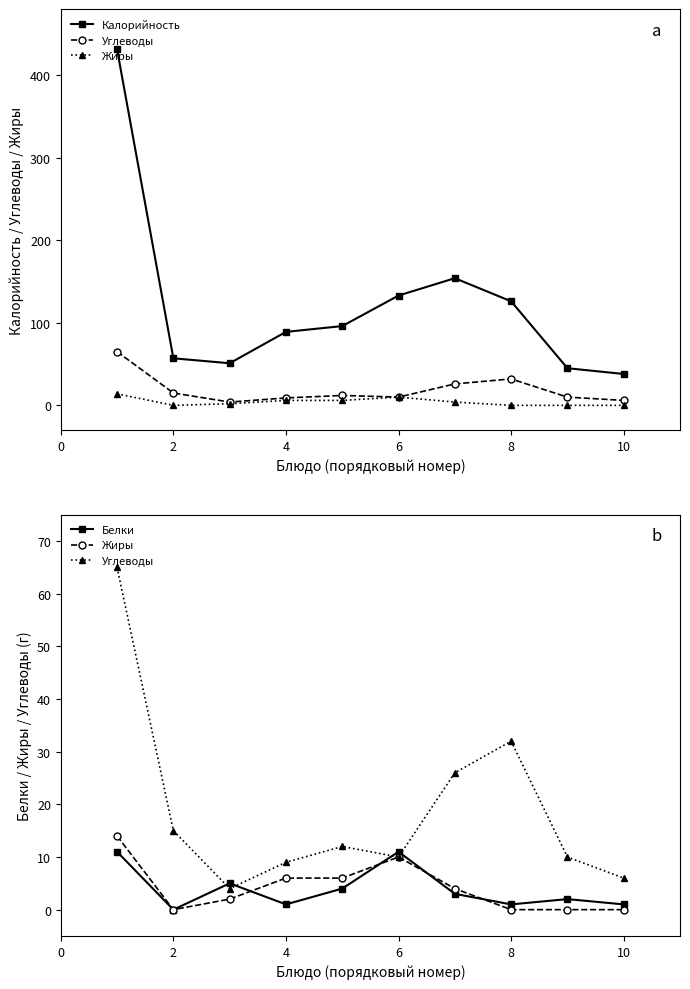

What is the lowest value of the Углеводы series?

4